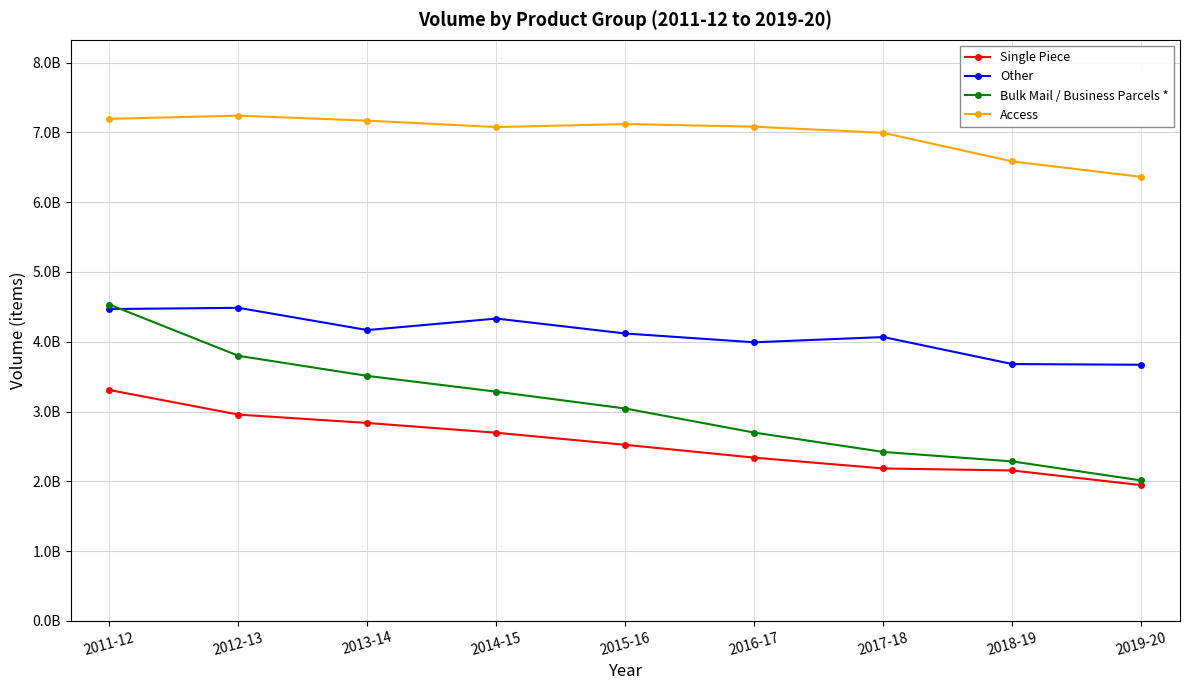

Which has a higher value, 2015-16 or 2017-18?

2015-16